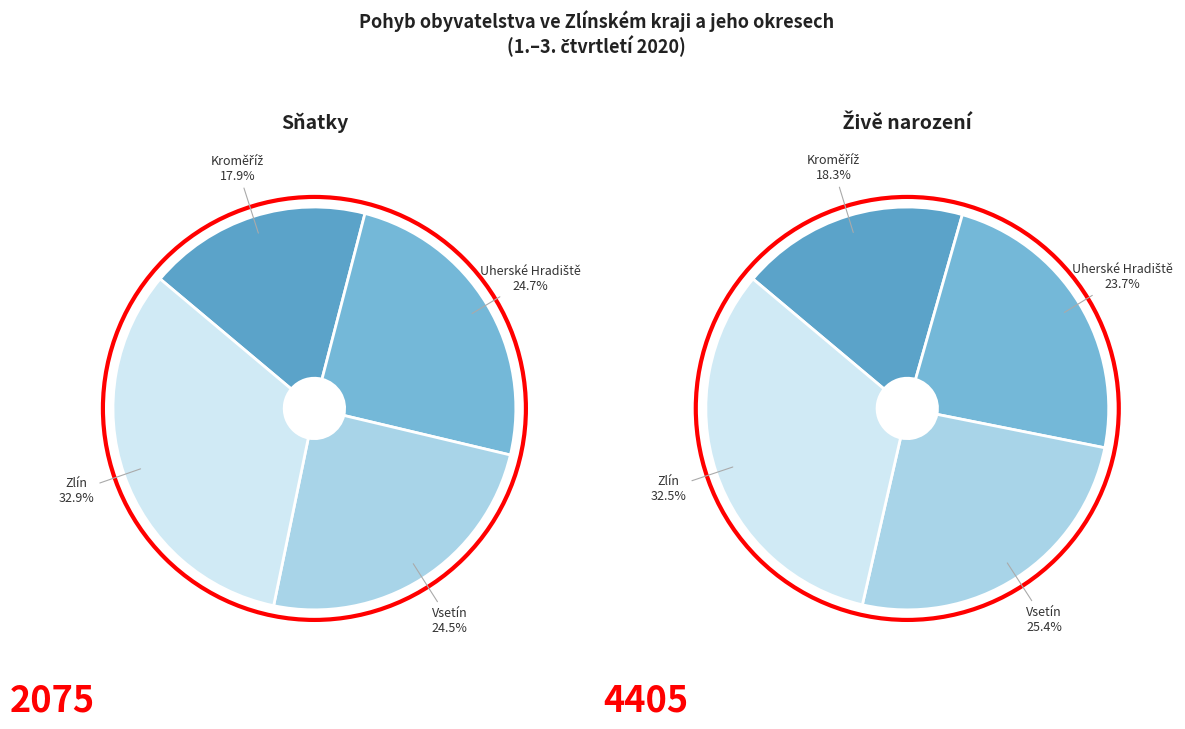

What is the smallest slice in the pie chart?

Kroměříž